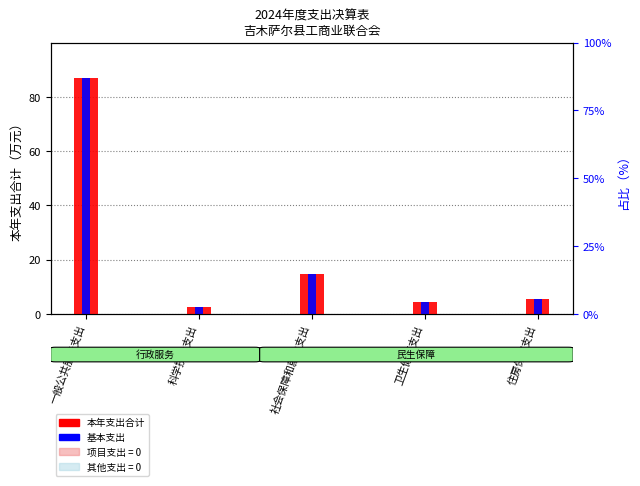

Reading right to left, list all the values displayed in this chart.

本年支出合计: 5.6	4.2	14.7	2.4	86.9
基本支出: 5.6	4.2	14.7	2.4	86.9